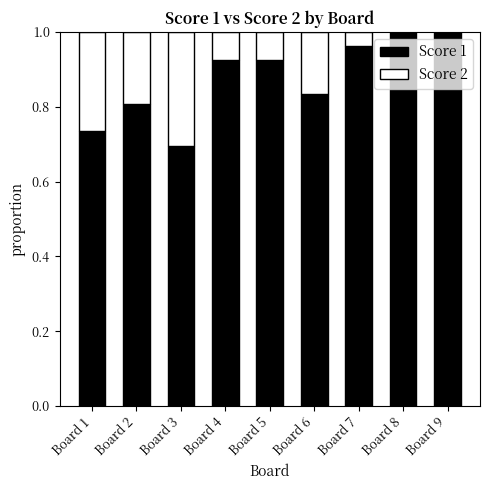

Which series has the widest spread of values?

Score 1